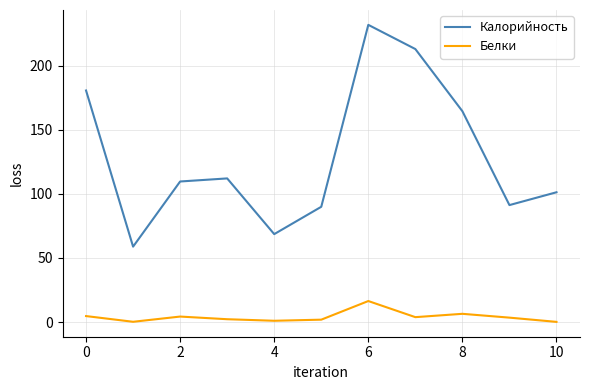

What is the lowest value of the Калорийность series?

58.8